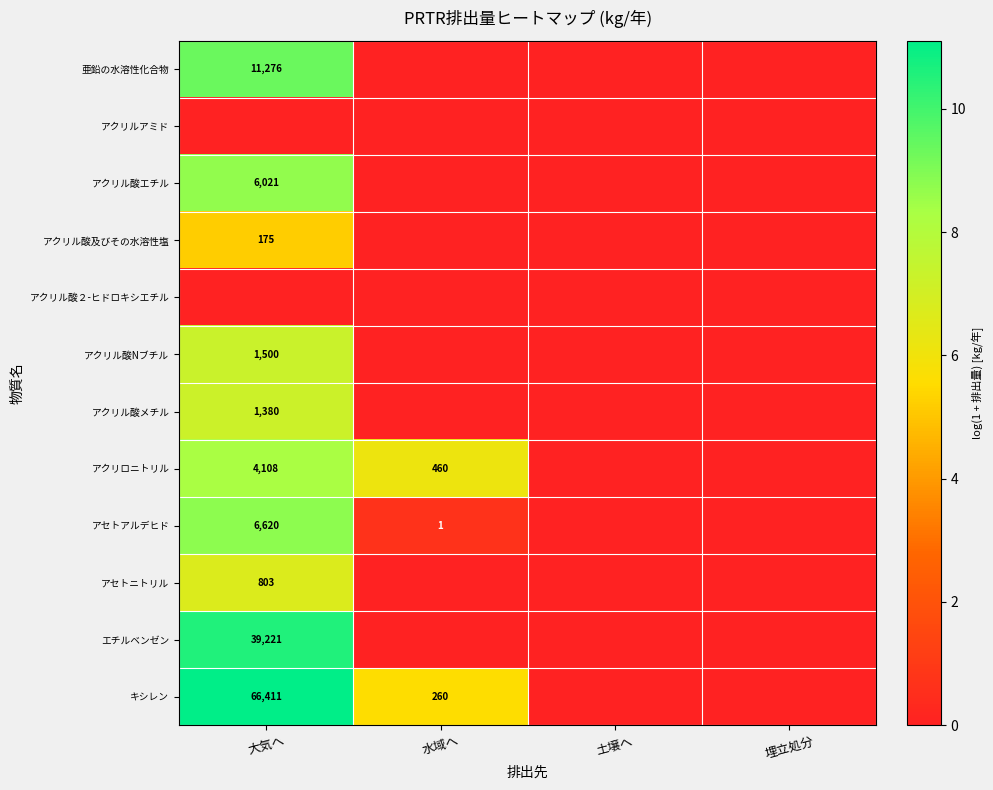

Is it true that アクリロニトリル equals 460 at 水域へ?

True